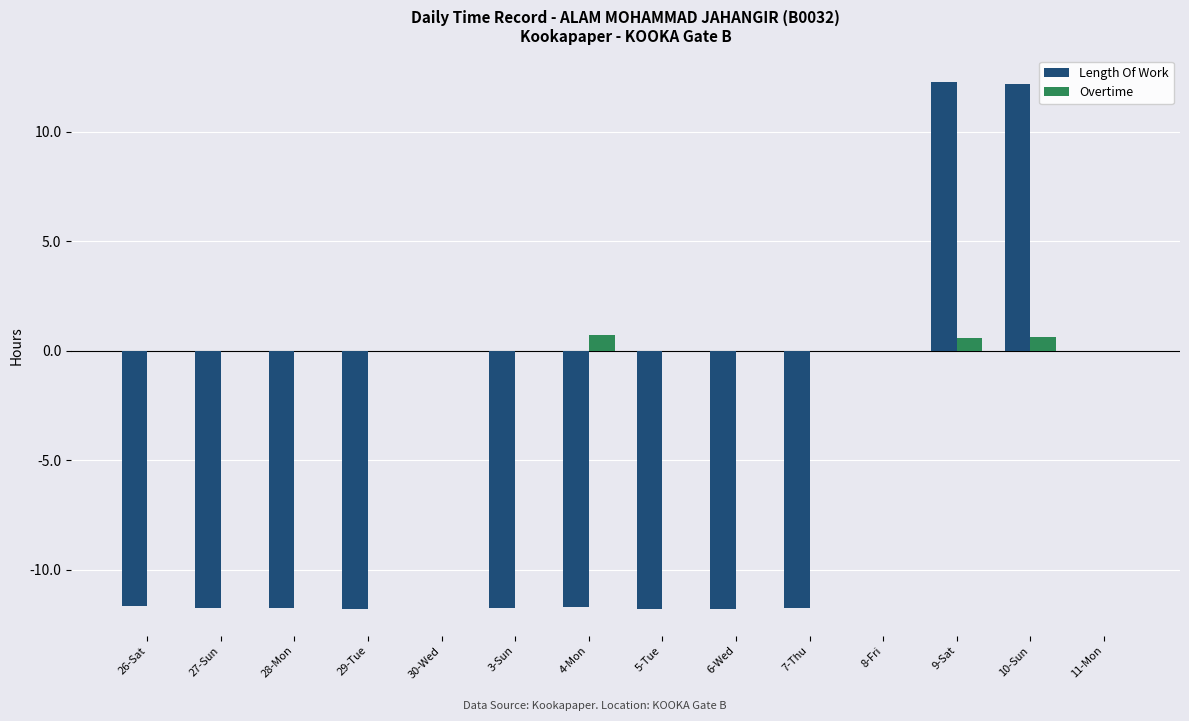

The Length Of Work series shows -11.7 at 4-Mon. True or false?

True